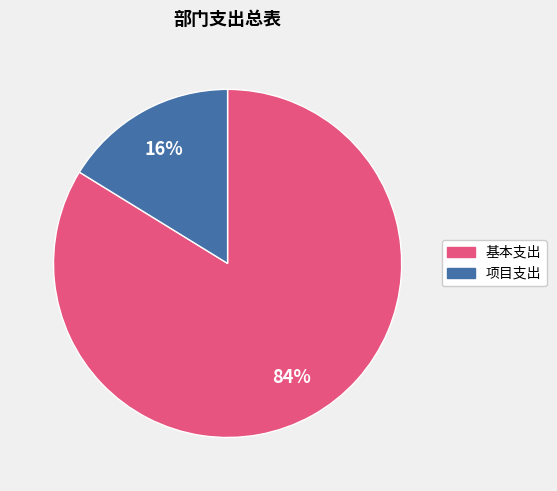

To the nearest percent, what is the average slice percentage?

50%